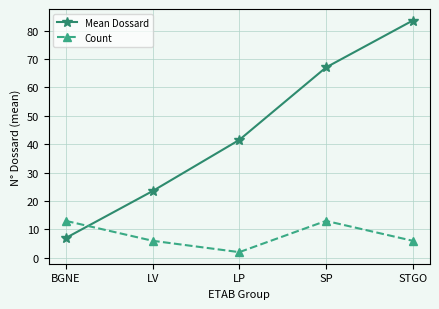

What is the label of the 2nd point from the right?

SP